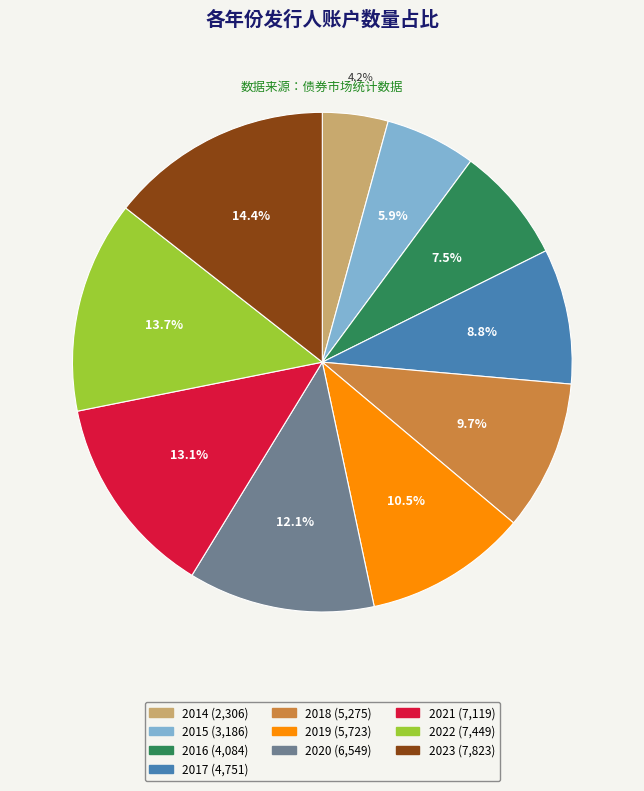

Does any single category account for the majority?

No